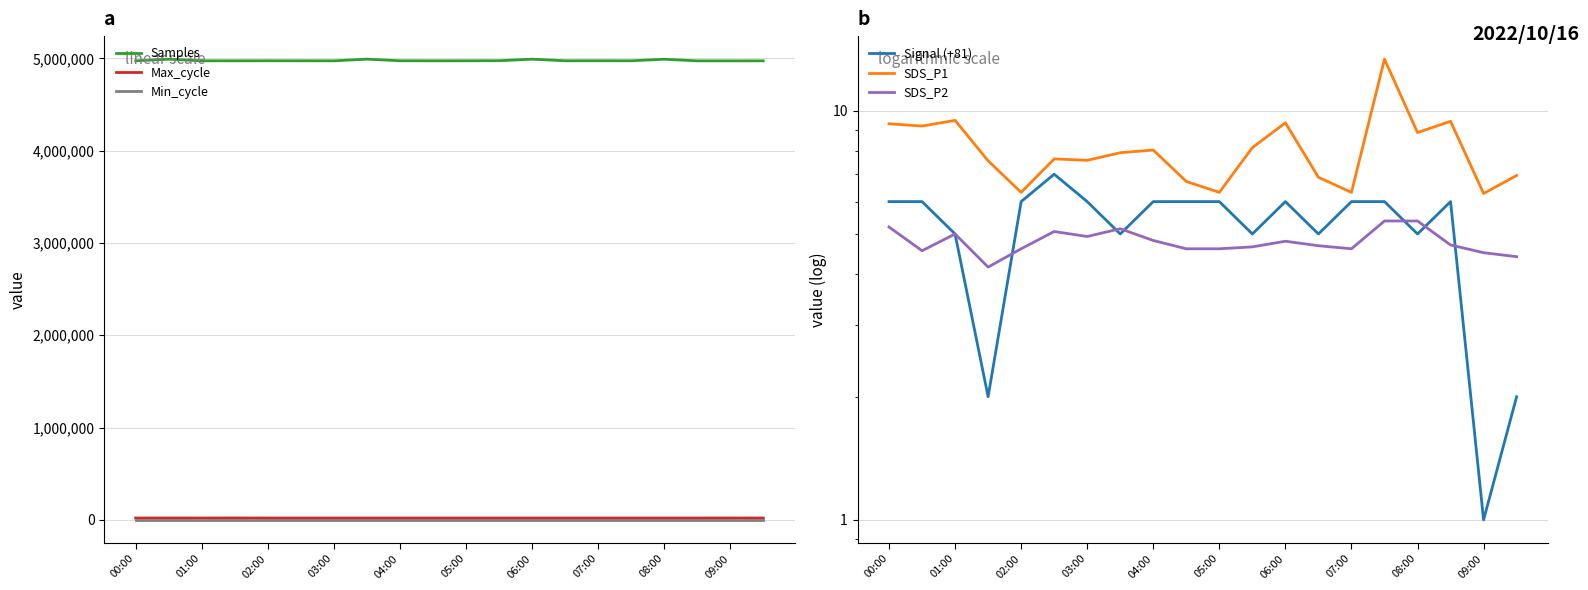

What is the lowest value of the Samples series?

4973401